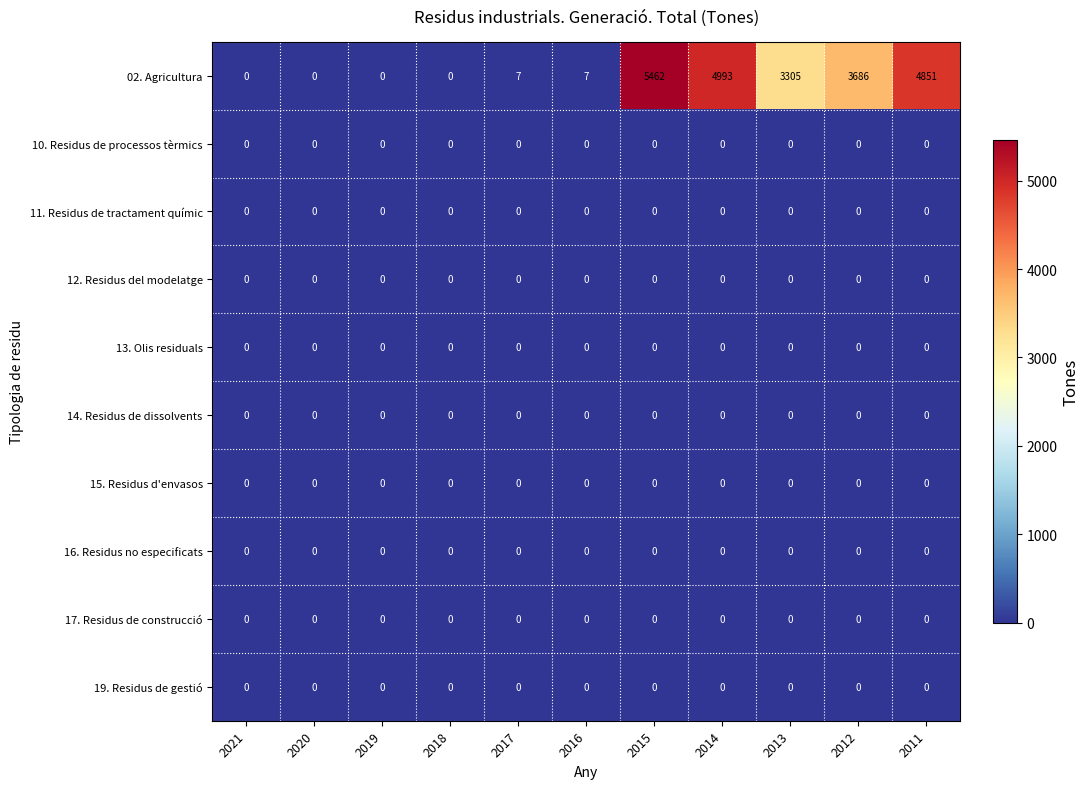

Which series has the widest spread of values?

02. Agricultura